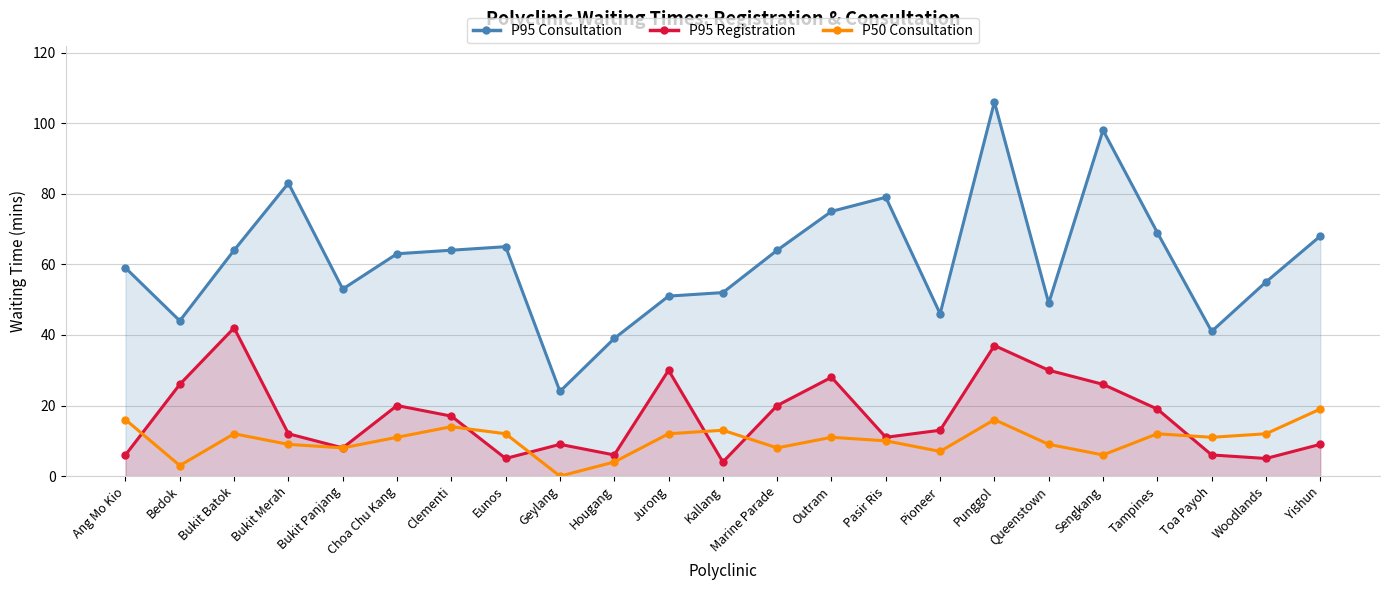

The P95 Registration series shows 30 at Jurong. True or false?

True